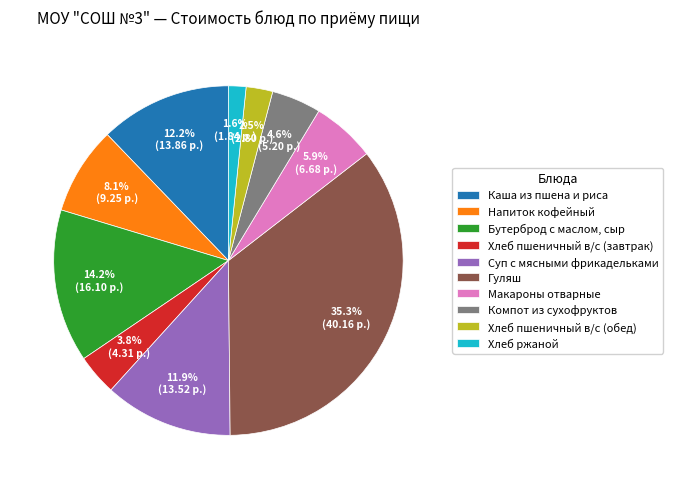

To the nearest percent, what is the combined percentage of Суп с мясными фрикадельками and Компот из сухофруктов?

16%